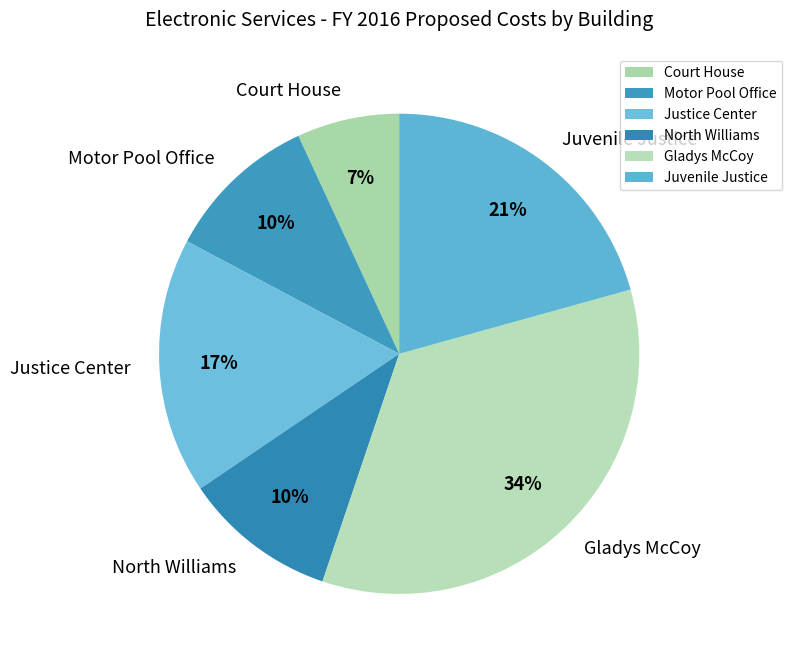

How many slices are in this pie chart?

6